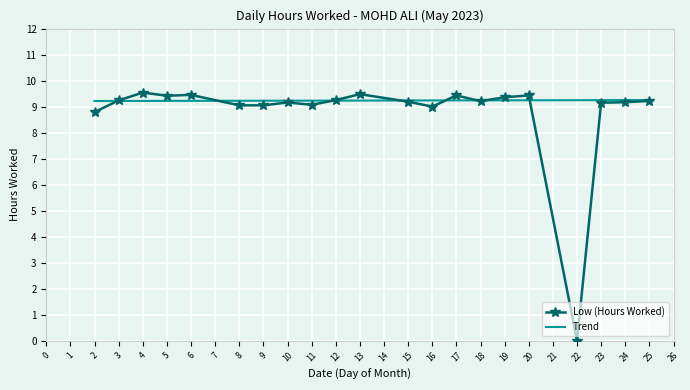

What are all the series names shown in the legend?

Low (Hours Worked), Trend